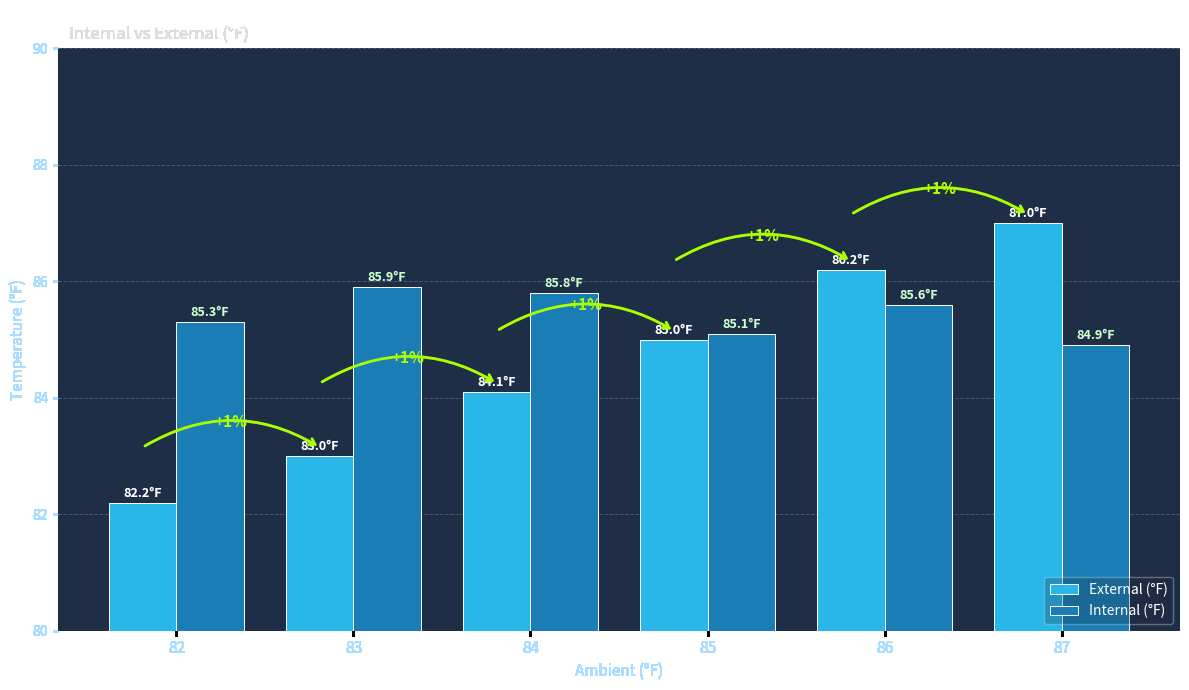

Count the number of categories in the chart.

6